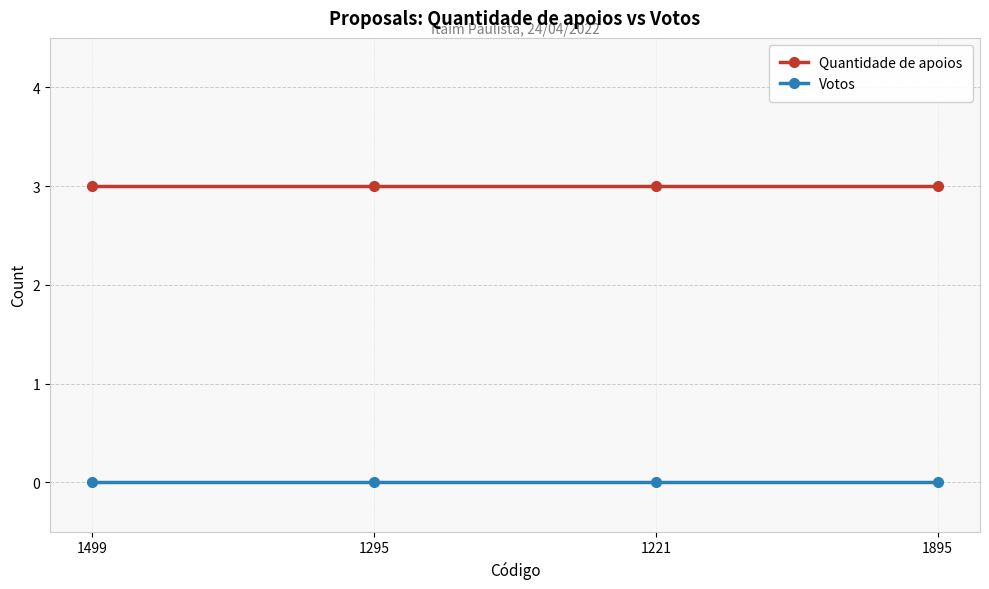

True or false: Votos has more than 2 interior local peaks.

False